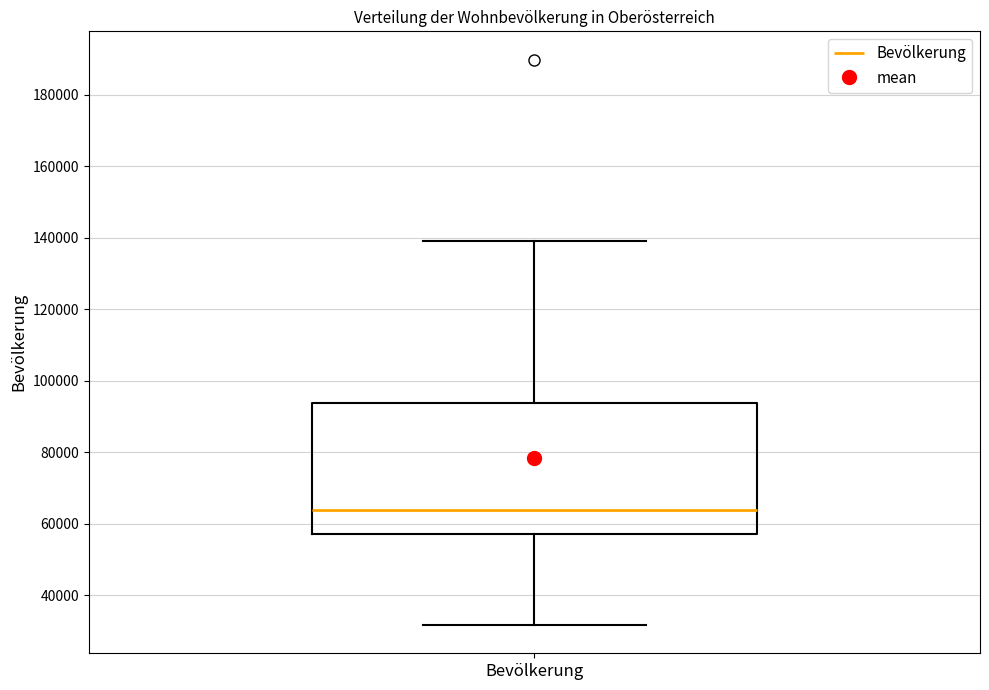

Where does the median line of the box for Bevölkerung sit on the y-axis? The values are not printed on the chart, so give them approximately, as read against the axis.

64000